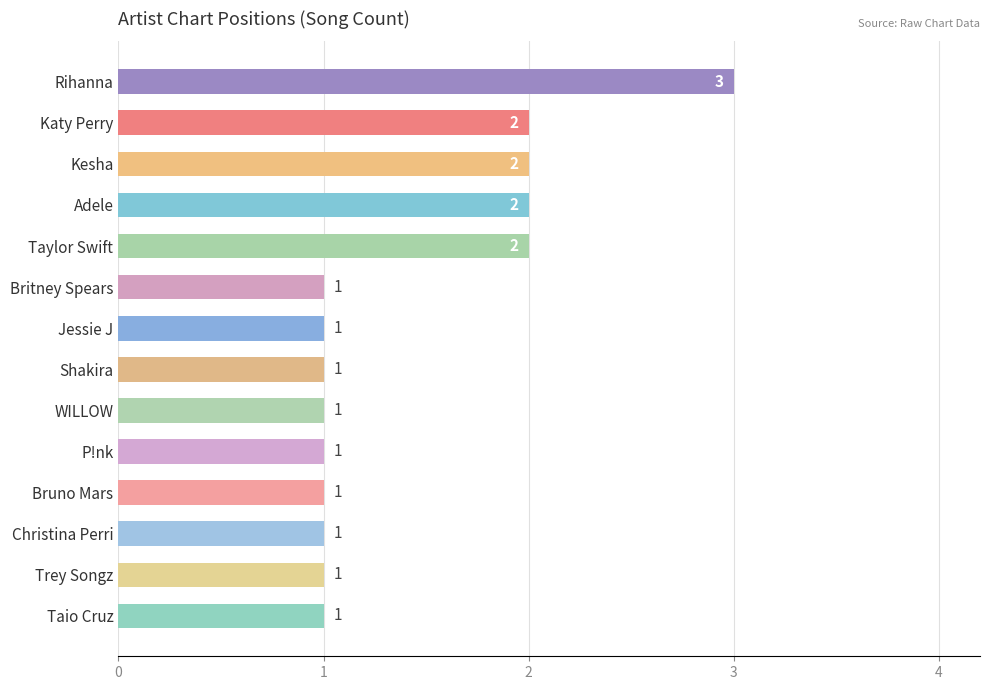

The value at Rihanna is 3. True or false?

True